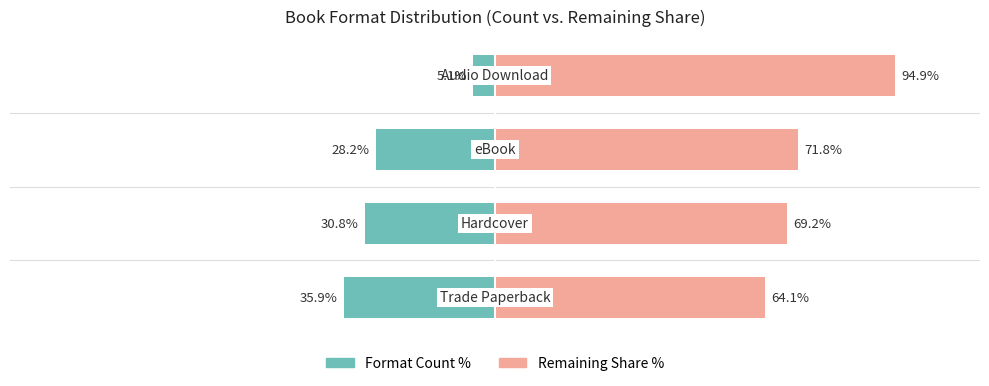

What is the difference between the maximum and minimum values in the Format Count series?

30.8